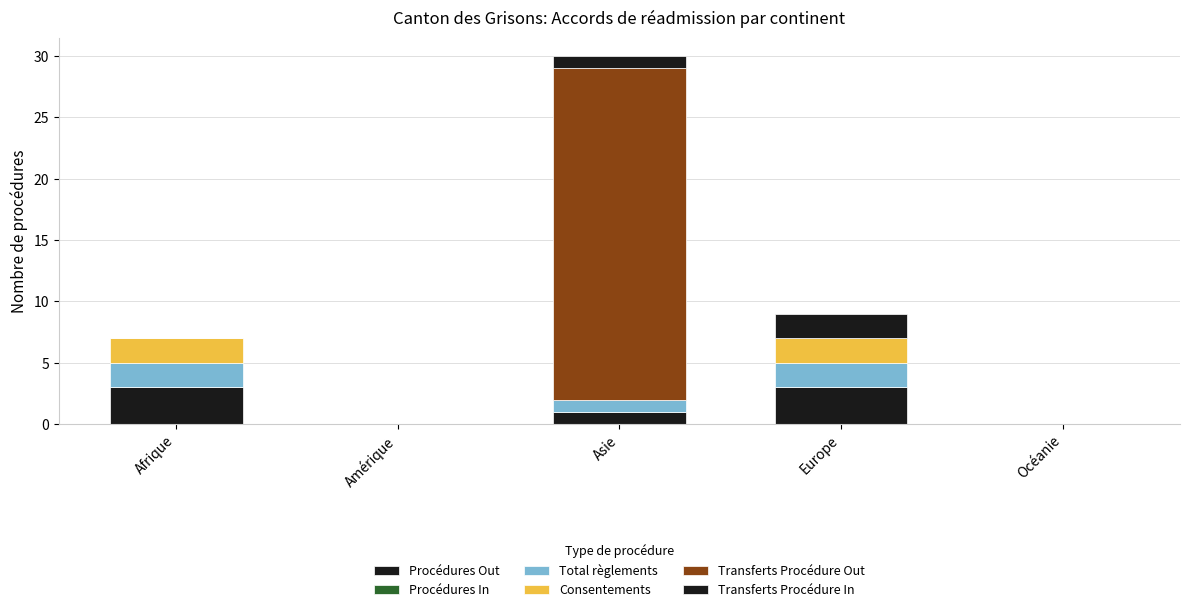

Are the bars horizontal?

No